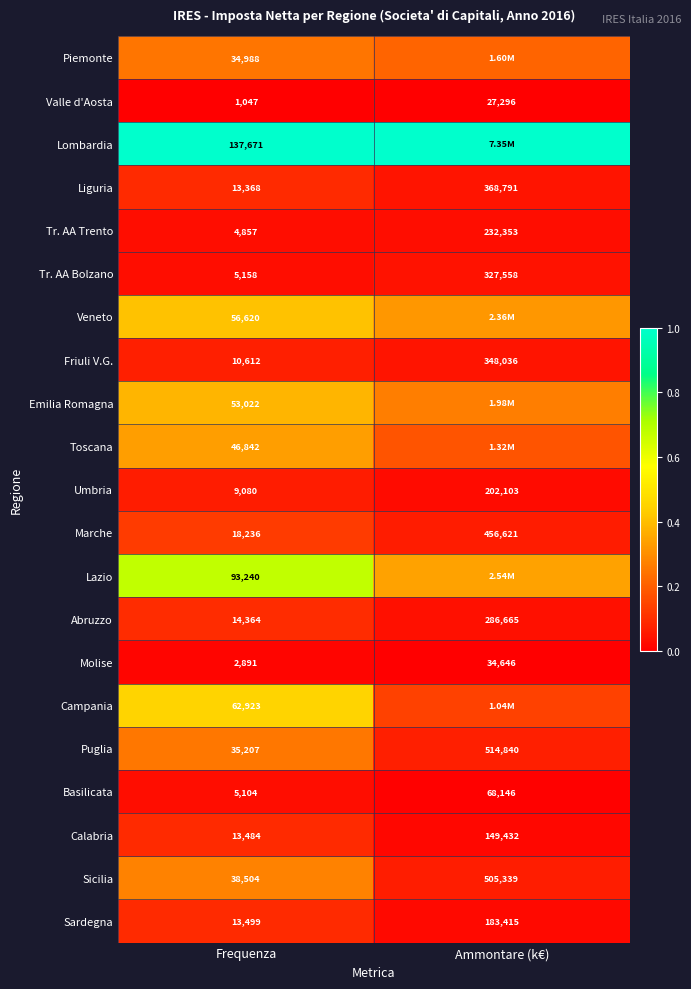

Is the value of Tr. AA Trento at Frequenza greater than the value of Sardegna at Frequenza?

No